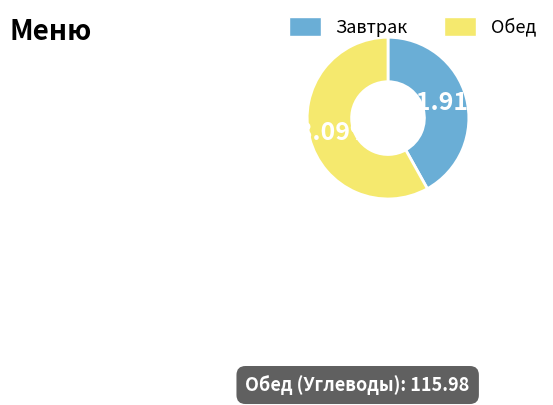

True or false: Обед accounts for 52% of the total.

False